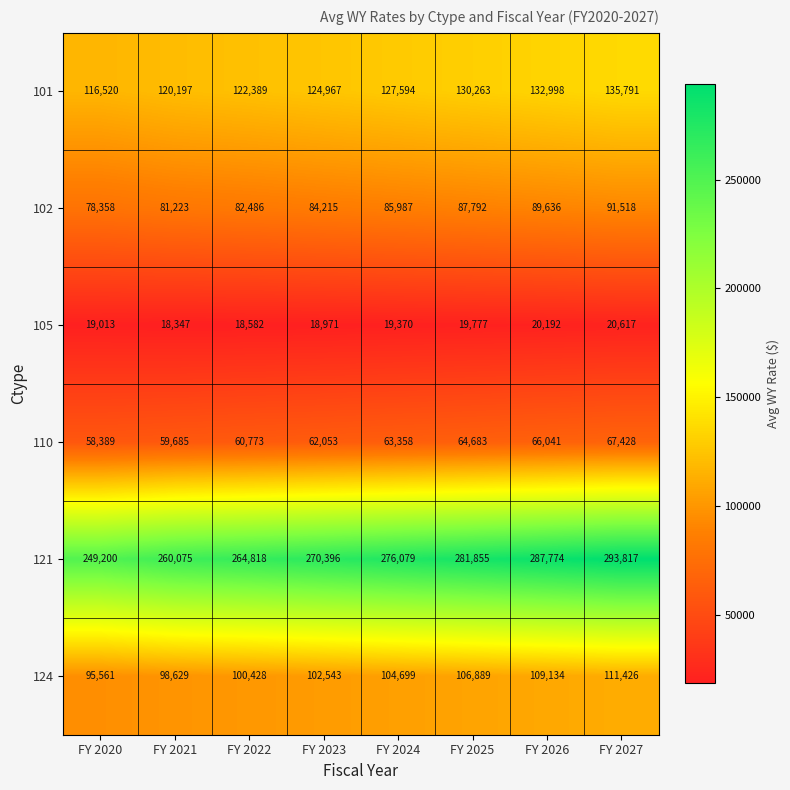

Which category has the highest value in the 102 series?

FY 2027